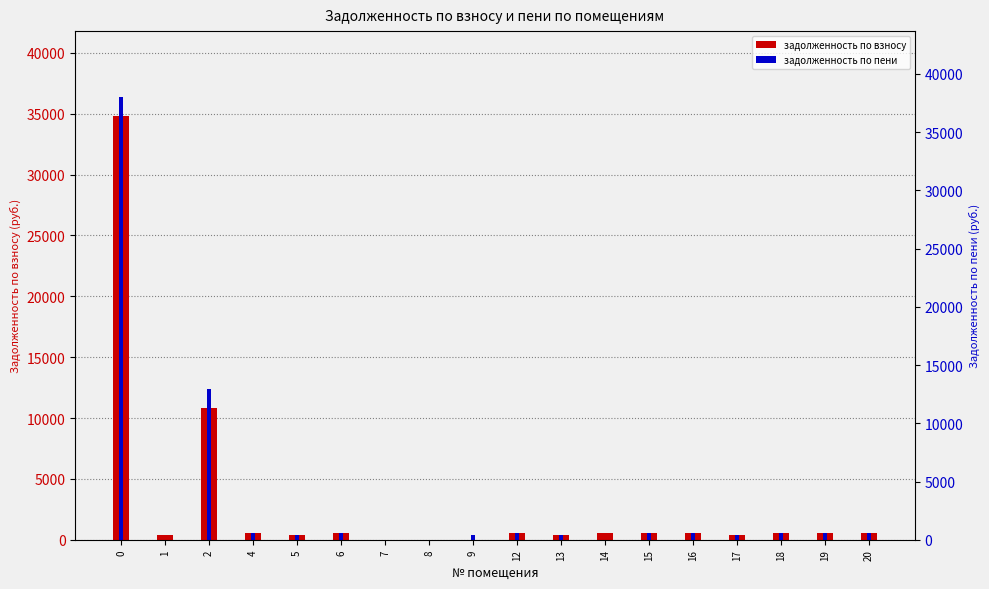

What is the sum of all задолженность по взносу values?

51972.6